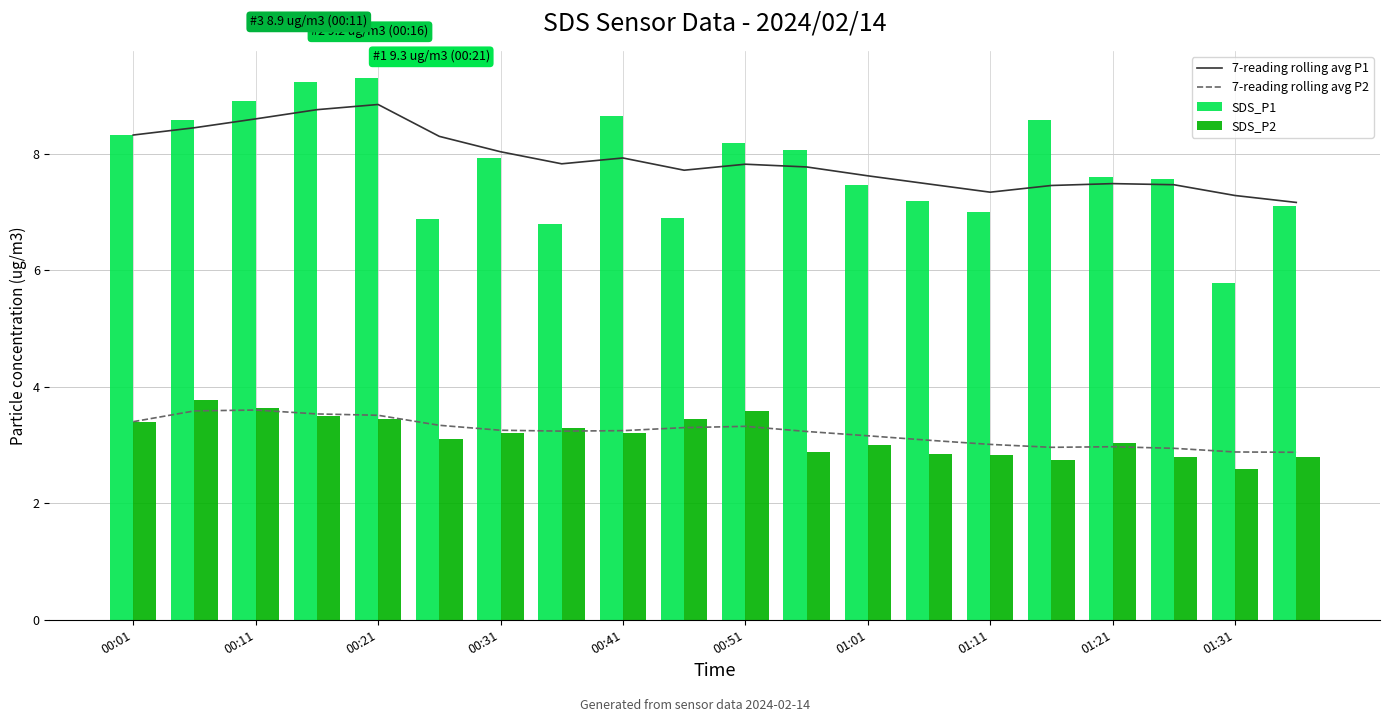

The value of 7-reading rolling avg P2 at 00:21 is 3.5. True or false?

True